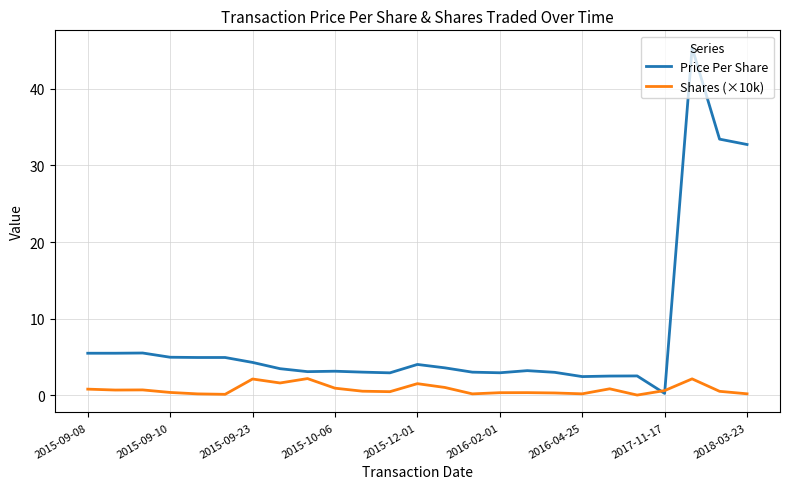

Which series has the widest spread of values?

Price Per Share